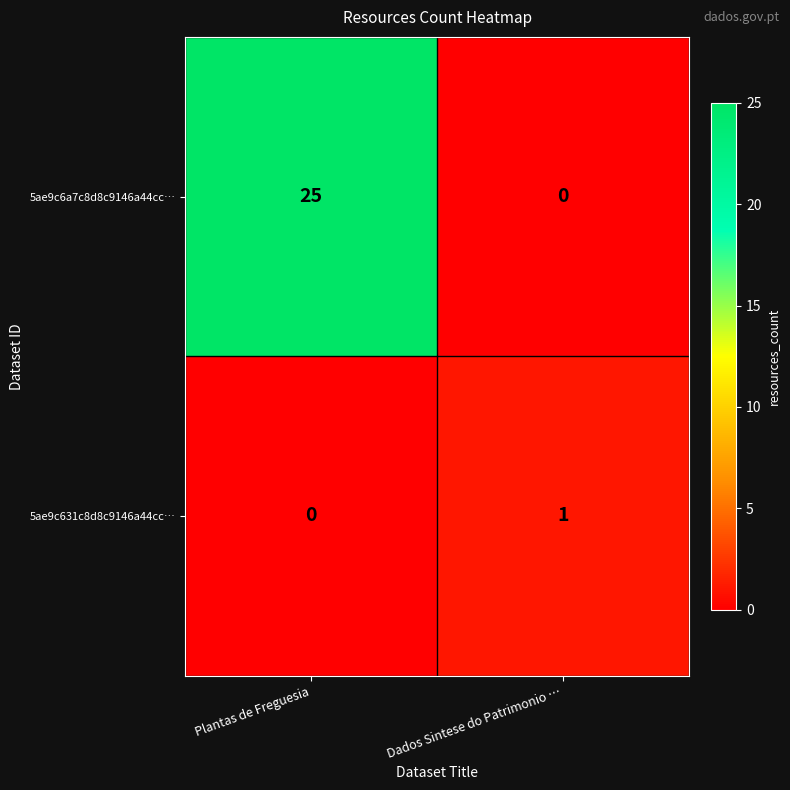

How many distinct data groups are displayed?

2